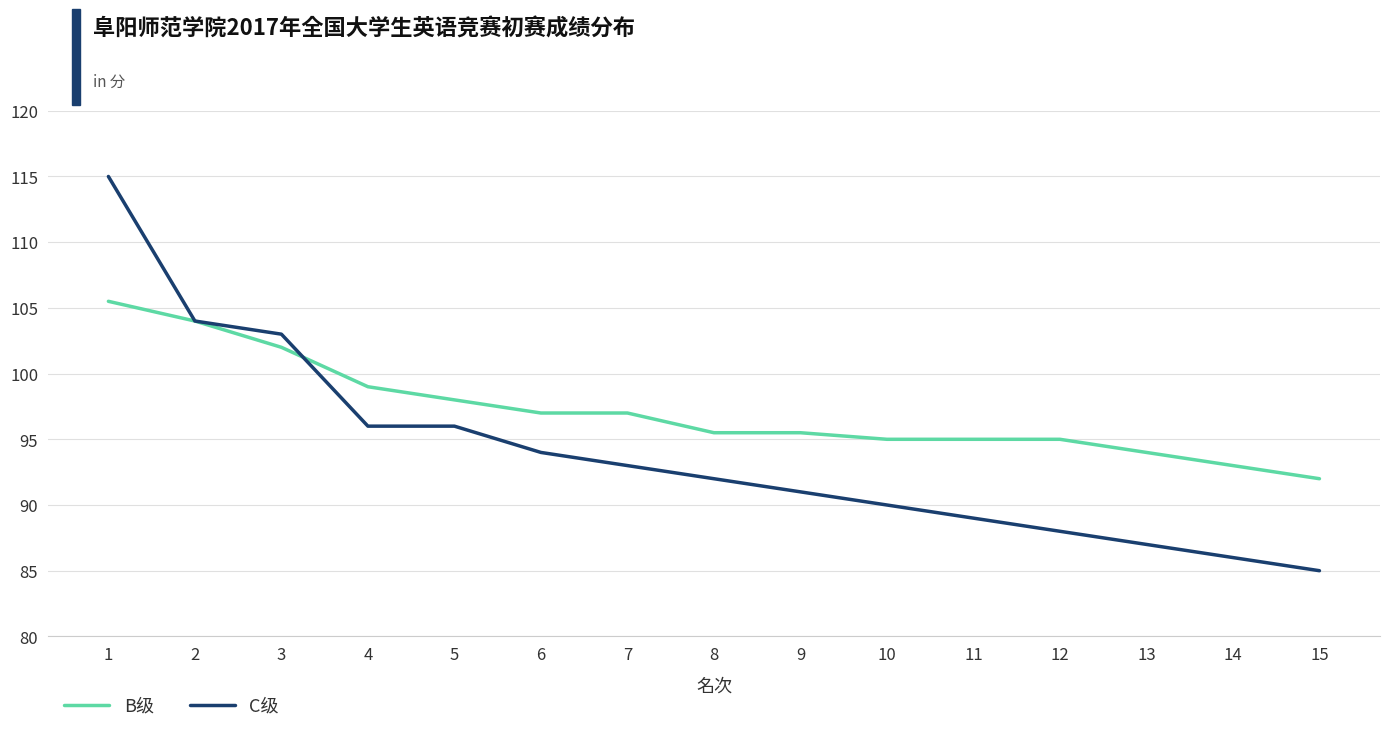

What is the sum of the C级 values at 1 and 5?

211.0